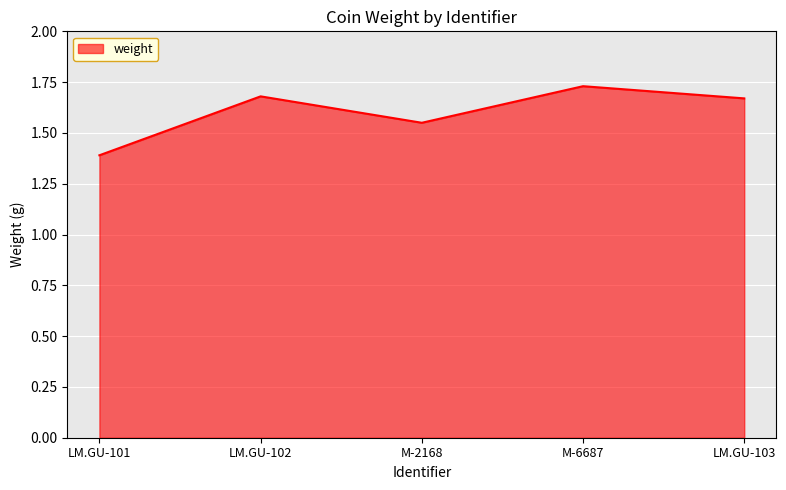

How many lines are shown in the chart?

1